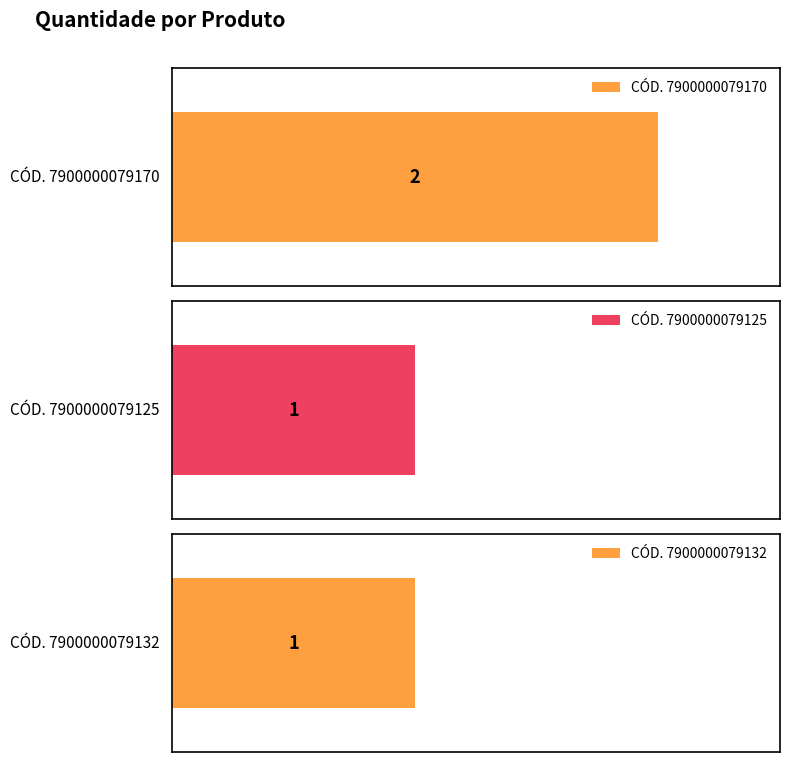

What is the ratio of the value at 7900000079132 to the value at 7900000079170?

0.5